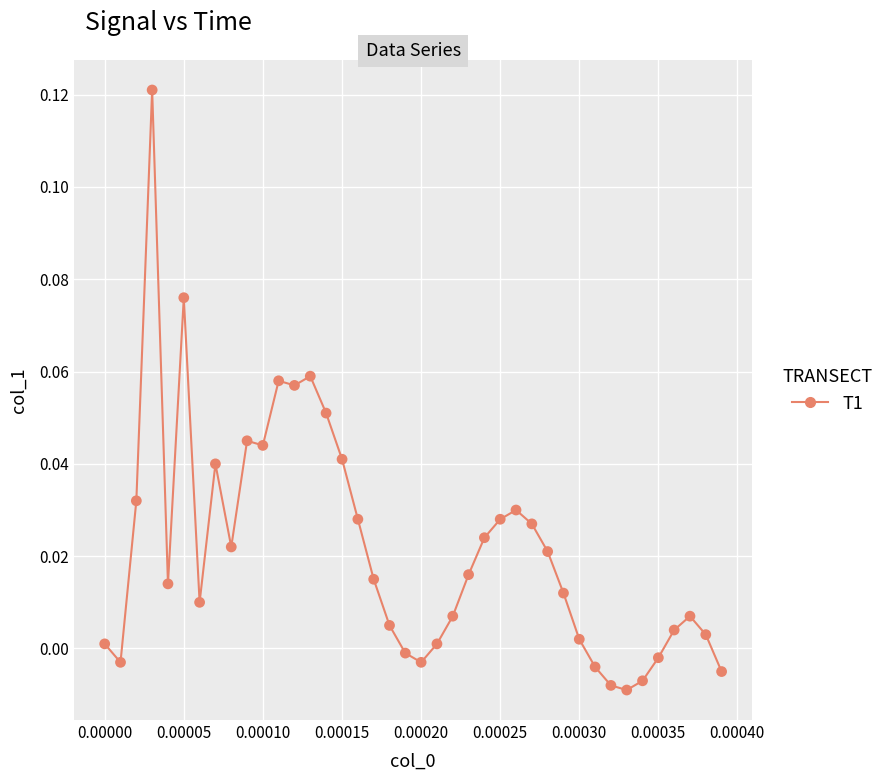

Count the number of points in this scatter plot.

40